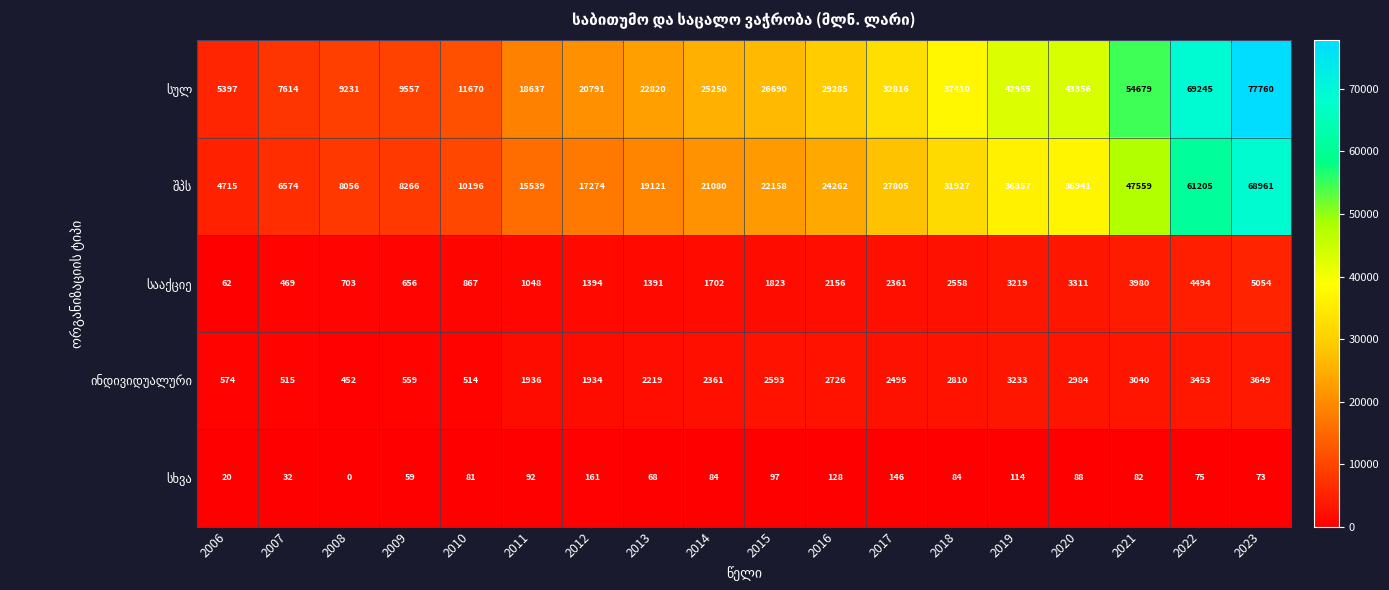

What is the total value across all series at 2016?

58557